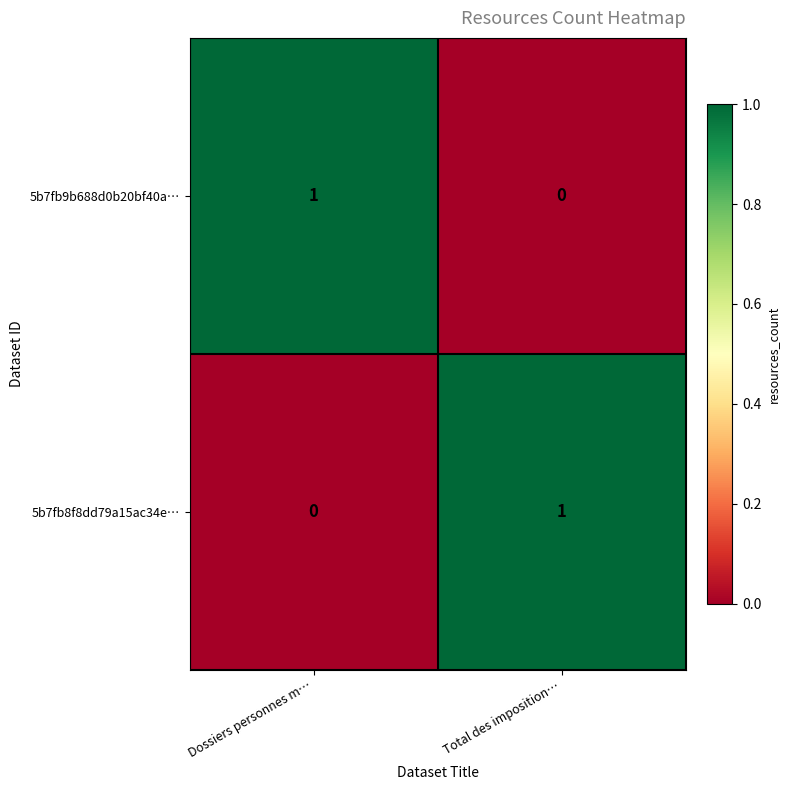

At how many categories does at least one series exceed 0?

2